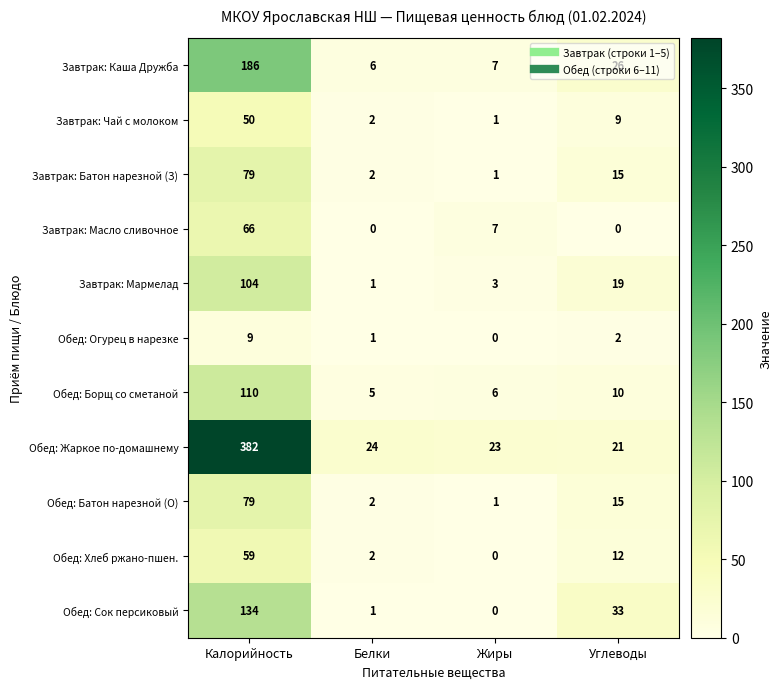

What is the maximum value shown in the chart?

382